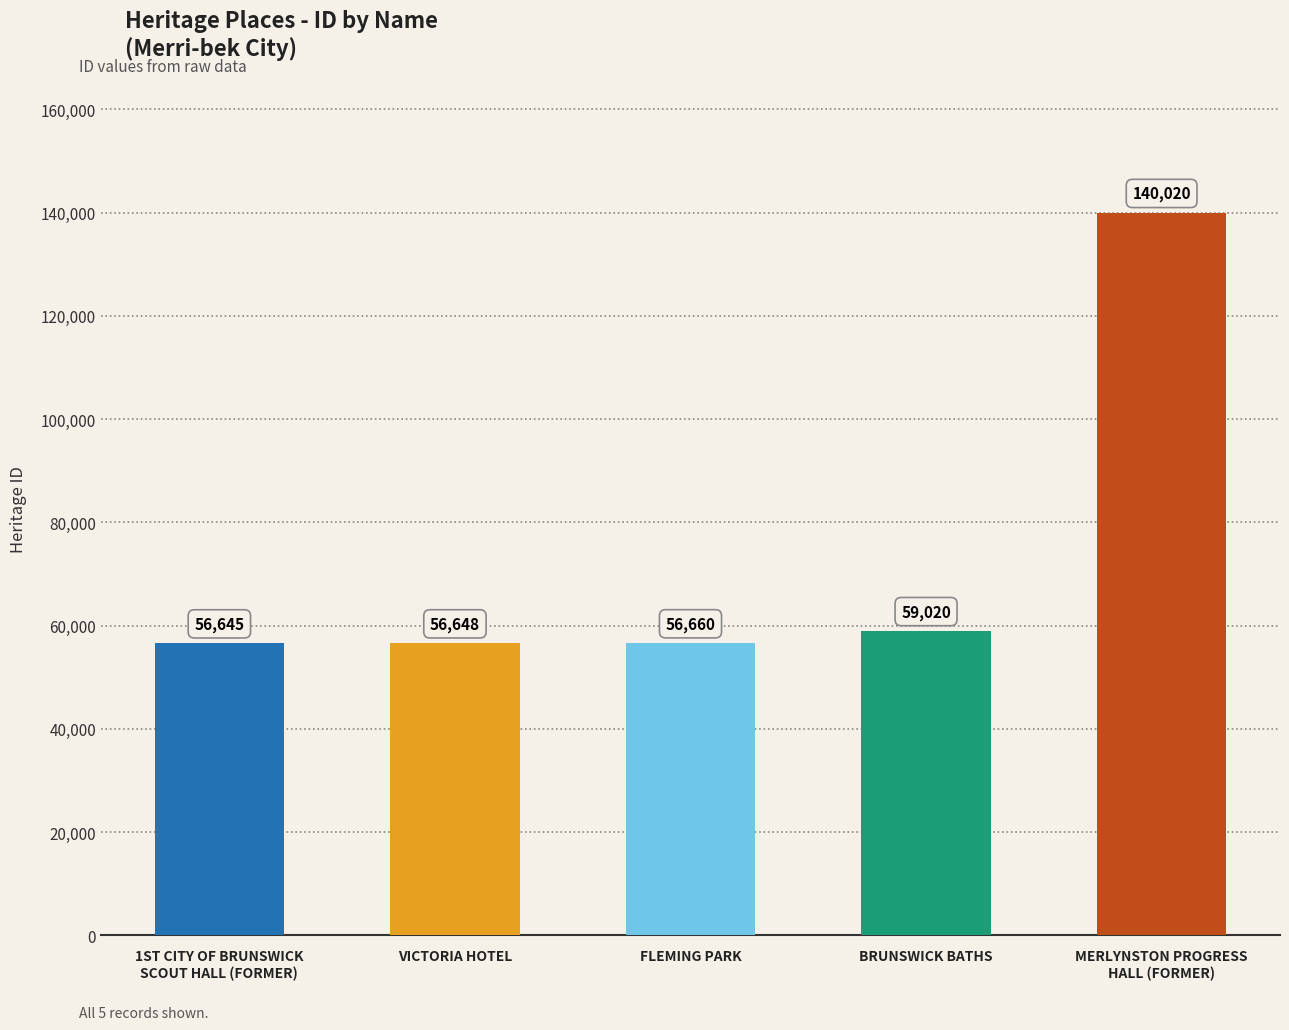

Reading right to left, transcribe all the data shown in this chart.

MERLYNSTON PROGRESS
HALL (FORMER)=140020	BRUNSWICK BATHS=59020	FLEMING PARK=56660	VICTORIA HOTEL=56648	1ST CITY OF BRUNSWICK
SCOUT HALL (FORMER)=56645